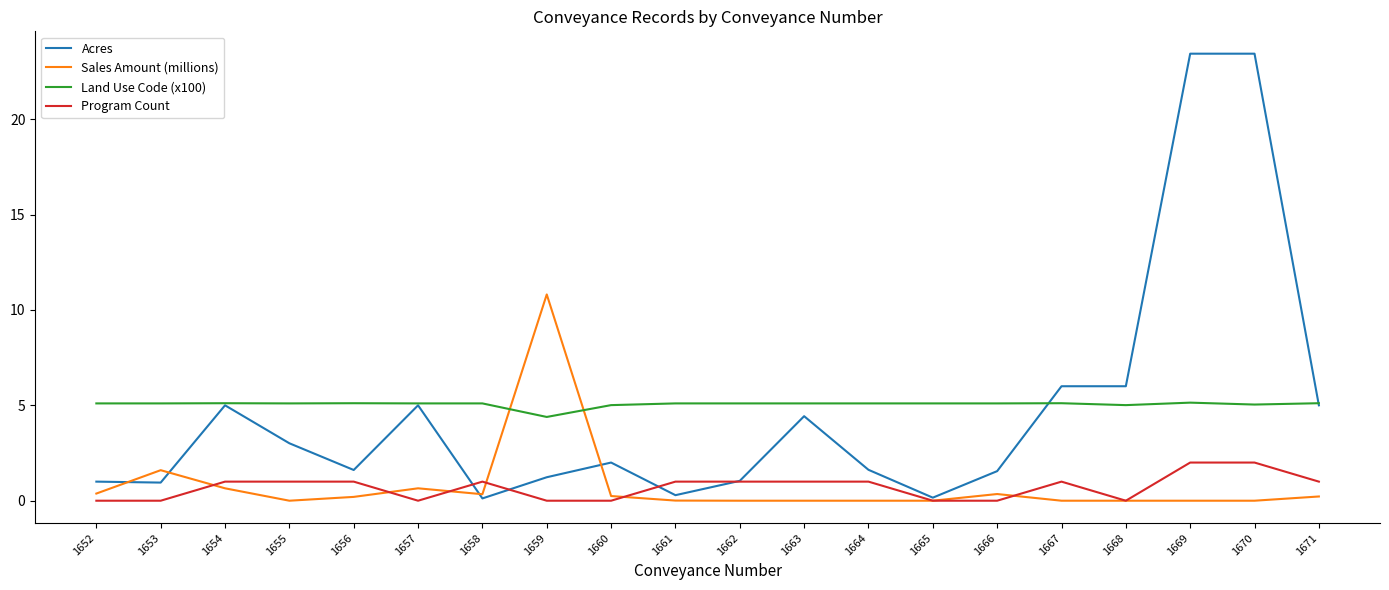

At which label is Land Use Code (x100) closest to 4?

1659